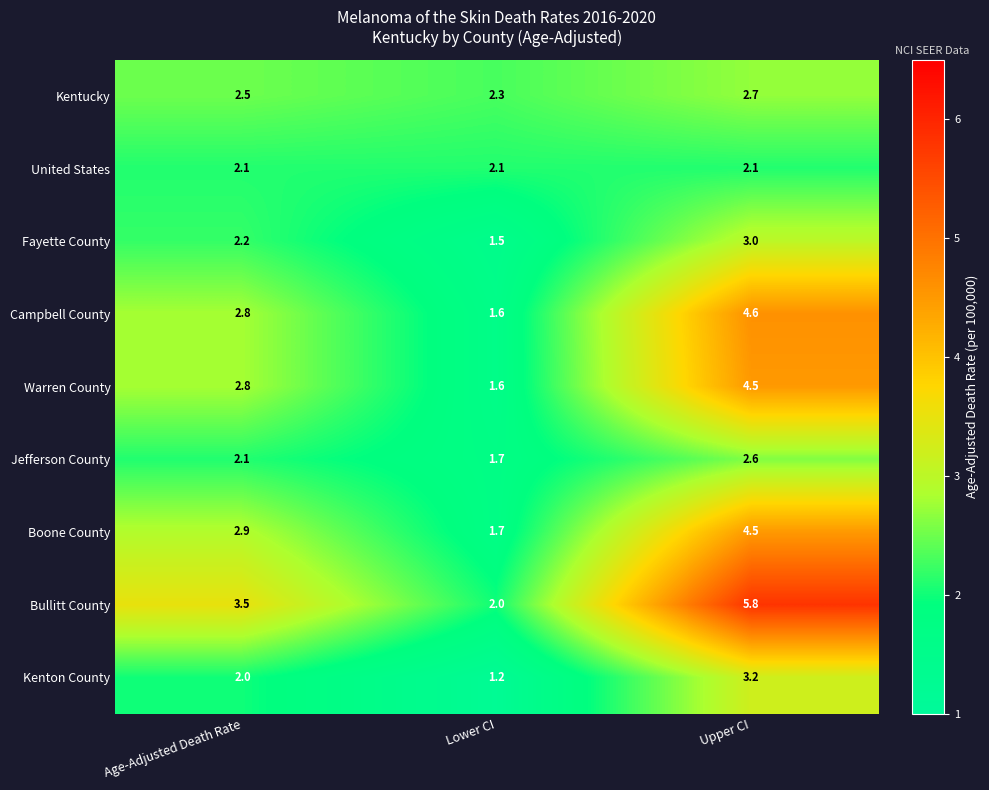

What is the total value across all series at Upper CI?

33.0